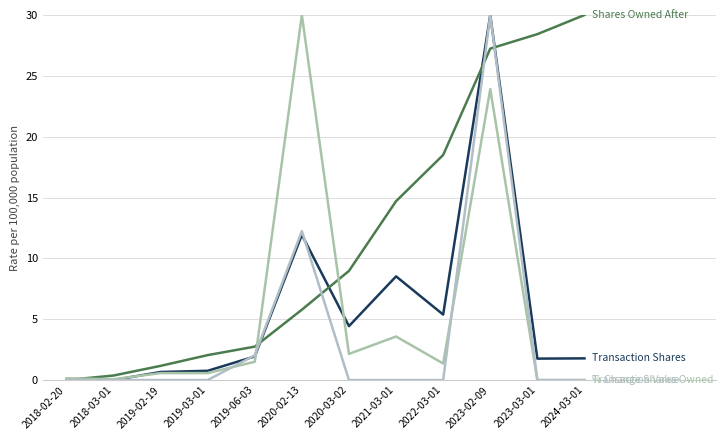

How many lines are shown in the chart?

4